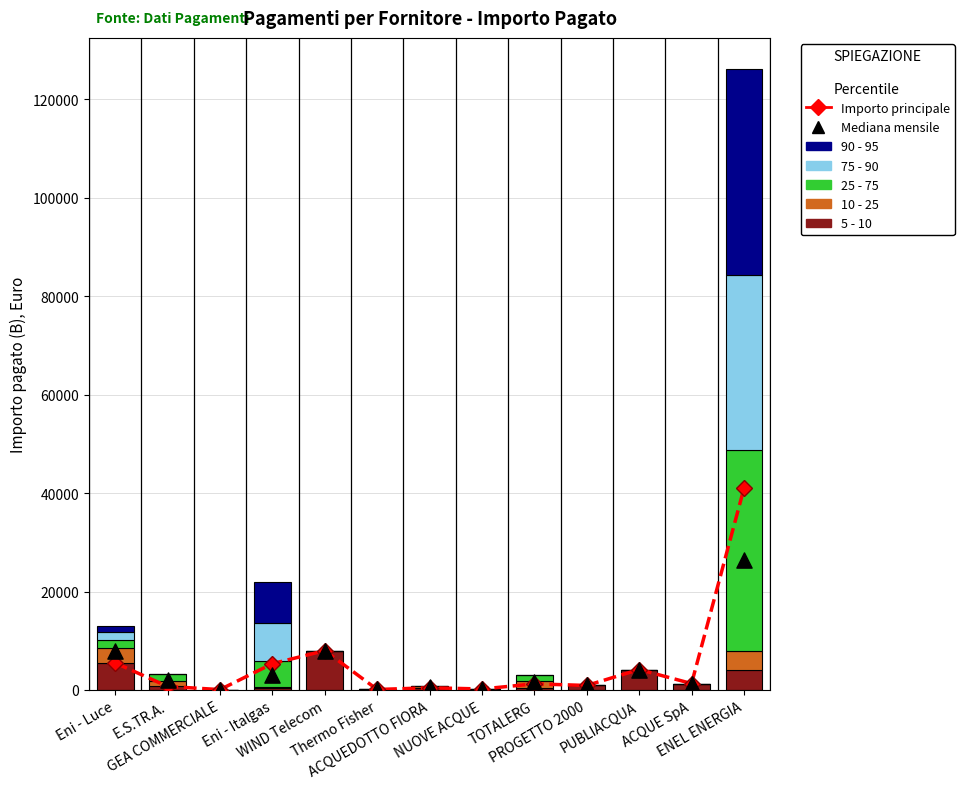

Which series has the largest Y range (max minus min)?

90 - 95